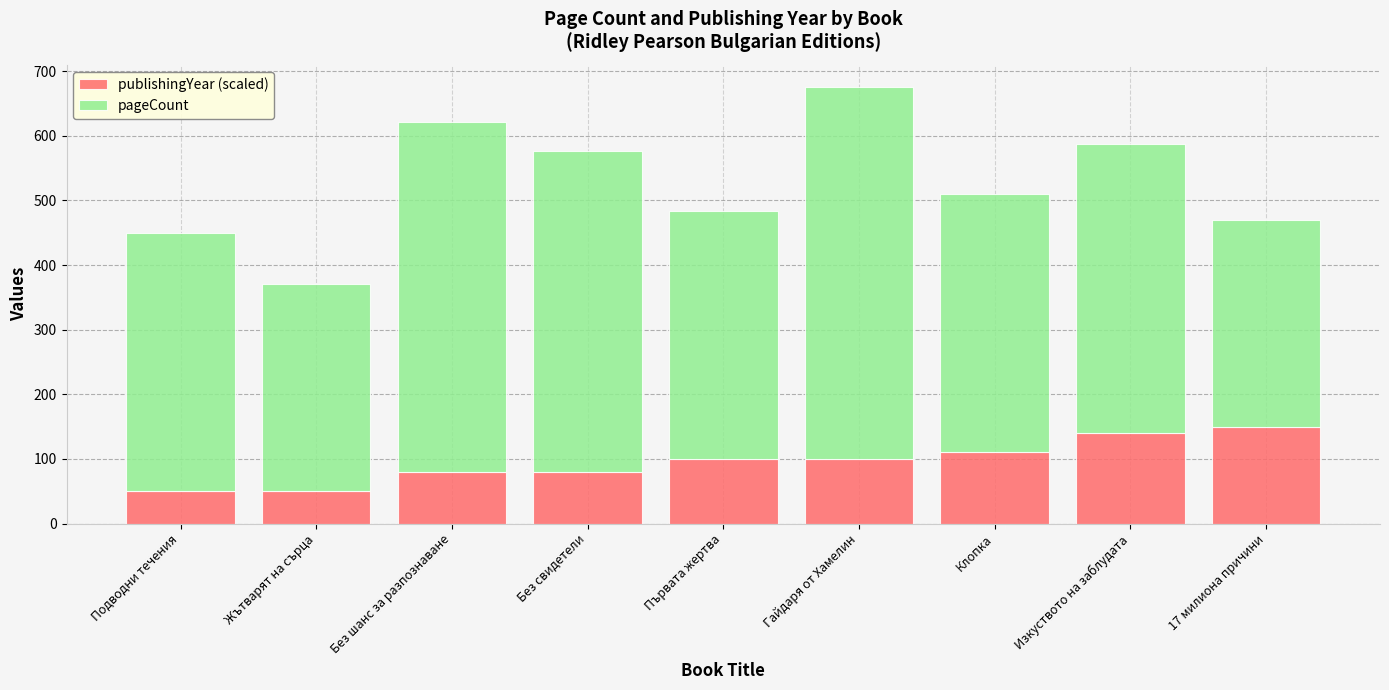

What is the difference between the maximum and second lowest values in the publishingYear (scaled) series?

100